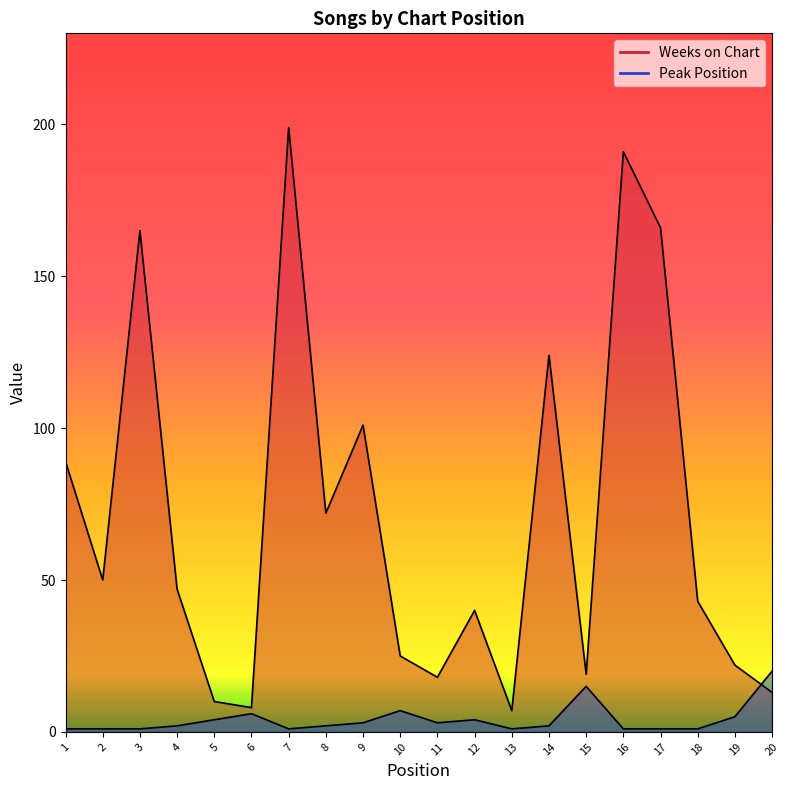

The Weeks on Chart series shows 4 at 5. True or false?

False